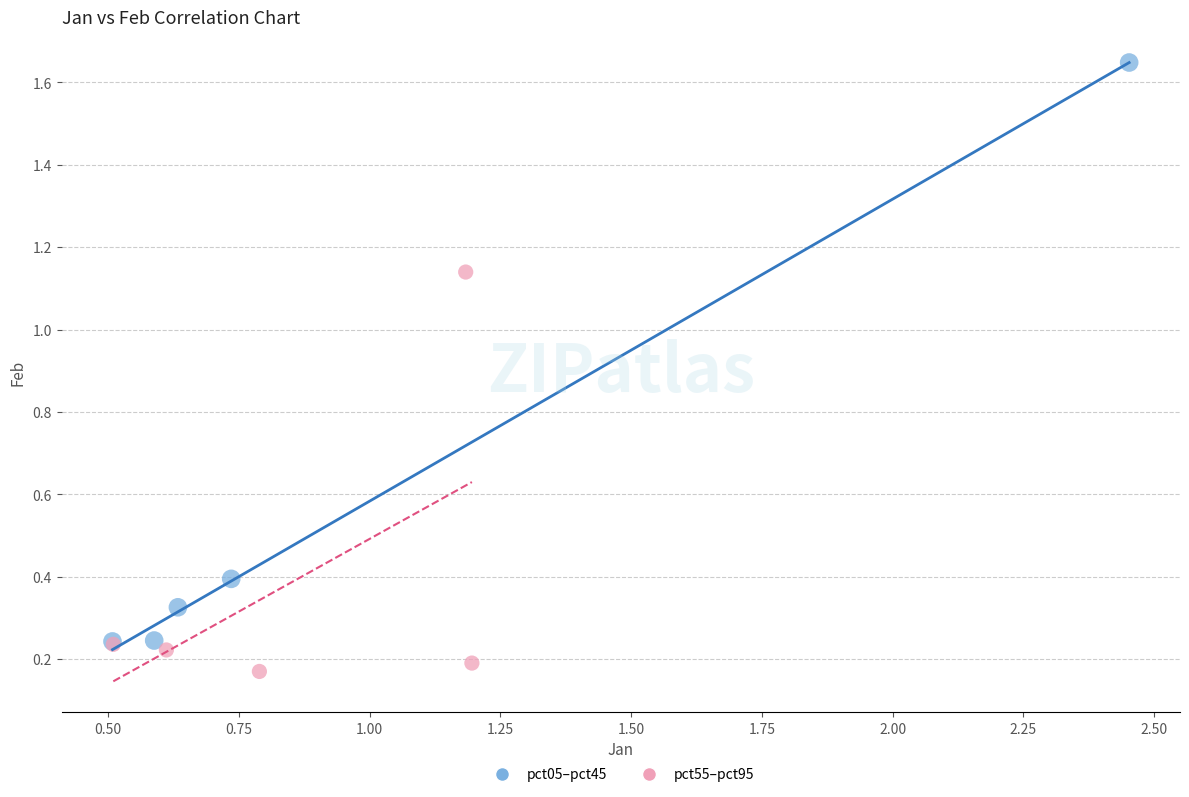

Which series has the largest Y range (max minus min)?

pct05–pct45